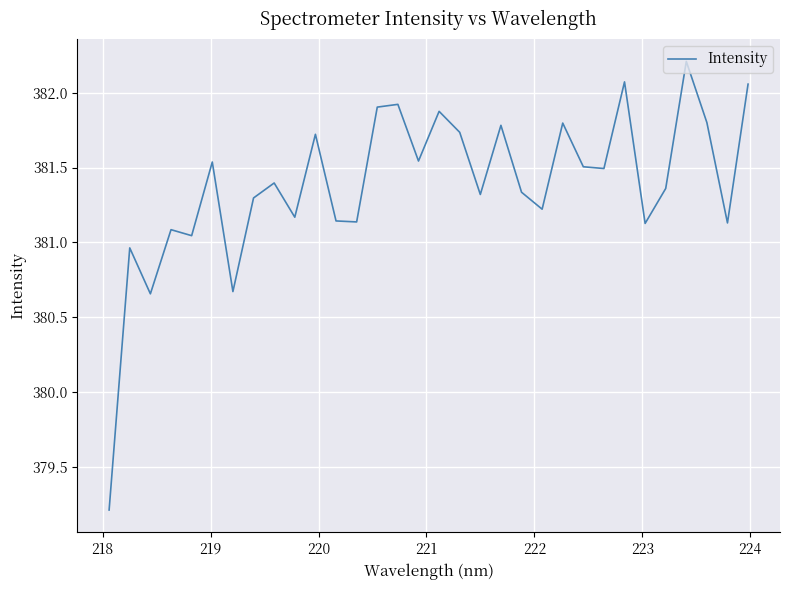

What is the greatest value displayed?

382.2